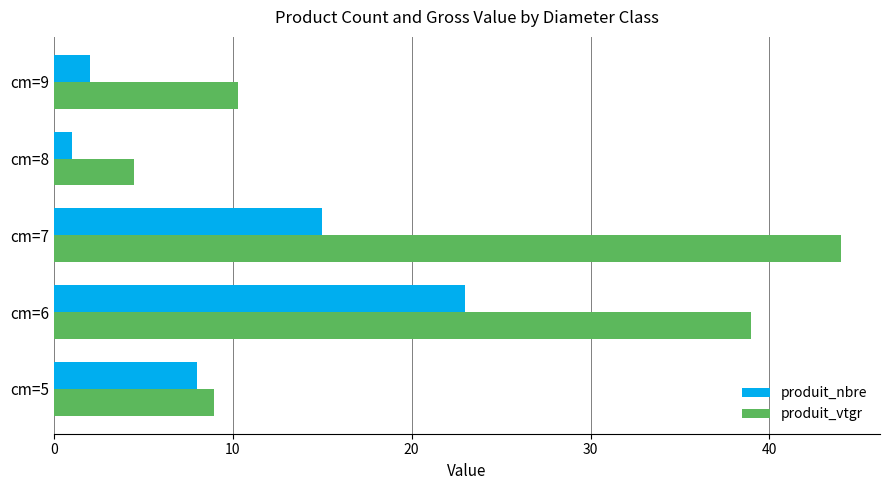

The produit_nbre series shows 1.0 at cm=8. True or false?

True